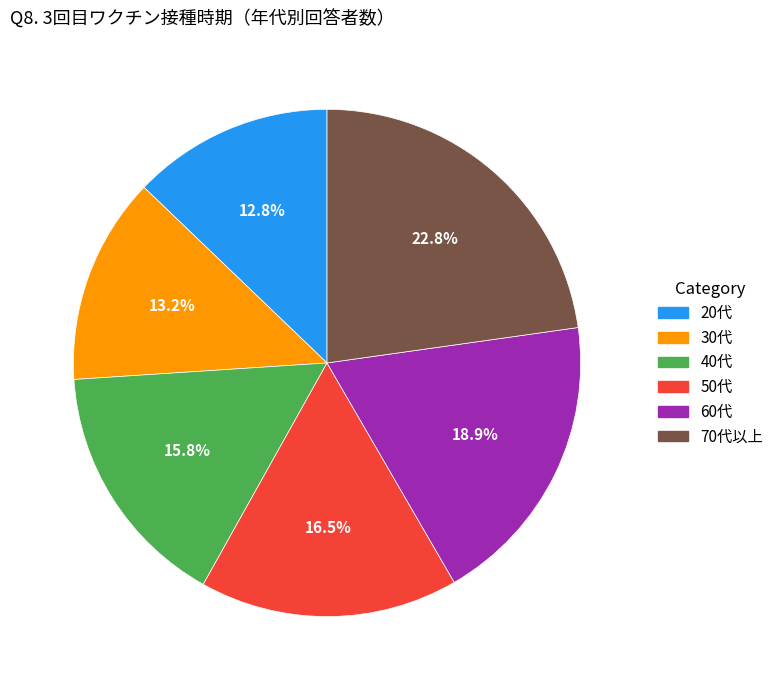

Is 50代 the majority of the pie?

No